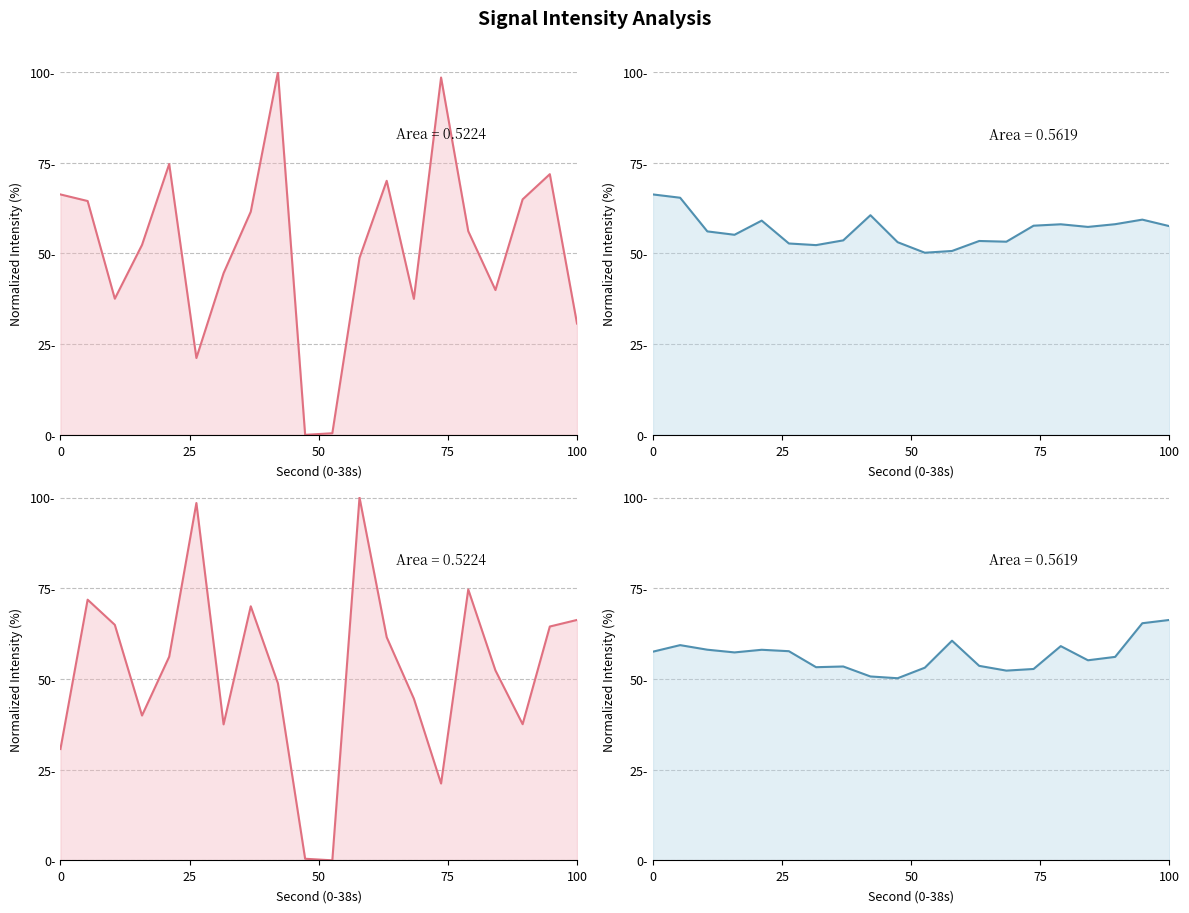

True or false: Rolling Avg (Rev) has more than 2 points higher than both neighbors.

True